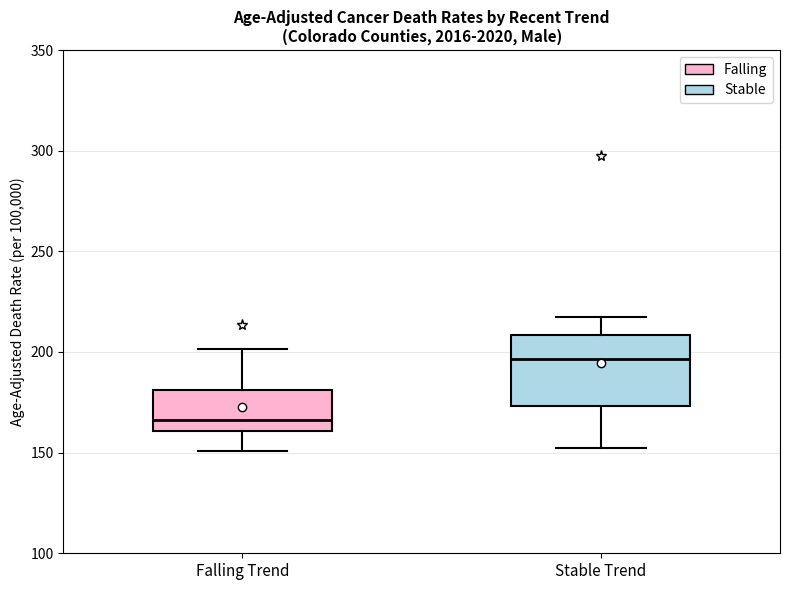

Where does the median line of the box for Stable Trend sit on the y-axis? The values are not printed on the chart, so give them approximately, as read against the axis.

195